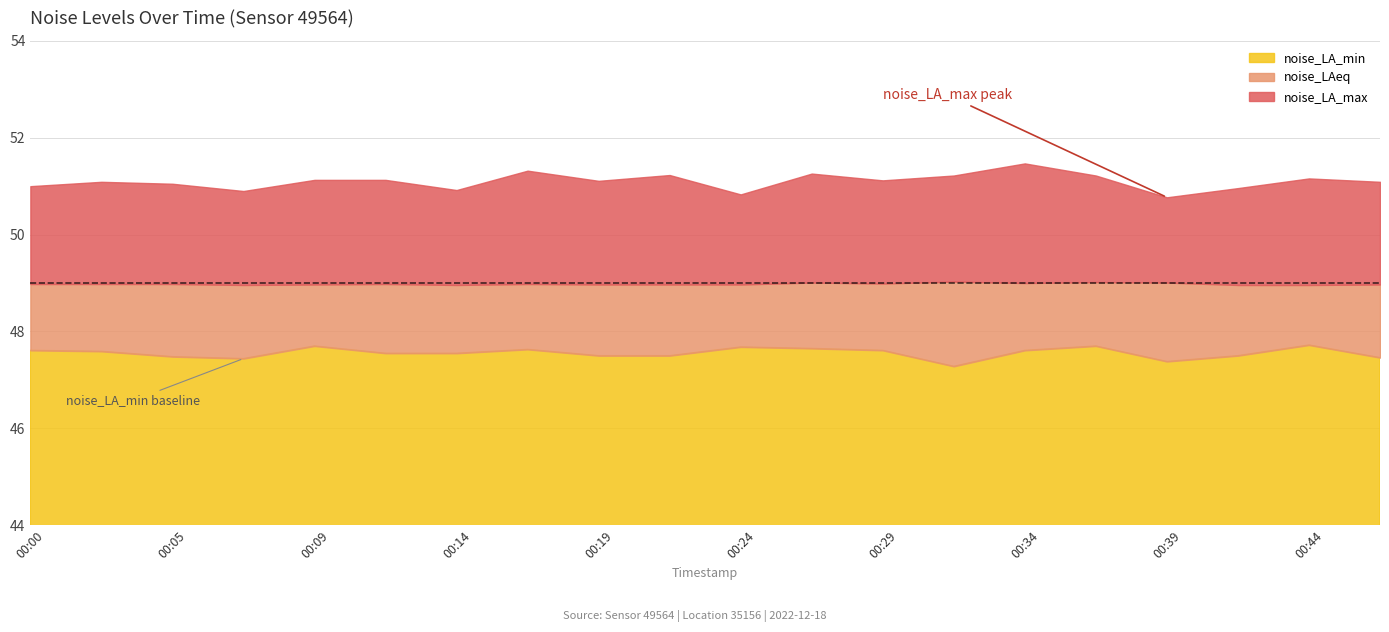

At 00:02, list the series in order from smallest to largest.

noise_LA_min, noise_LAeq, noise_LA_max